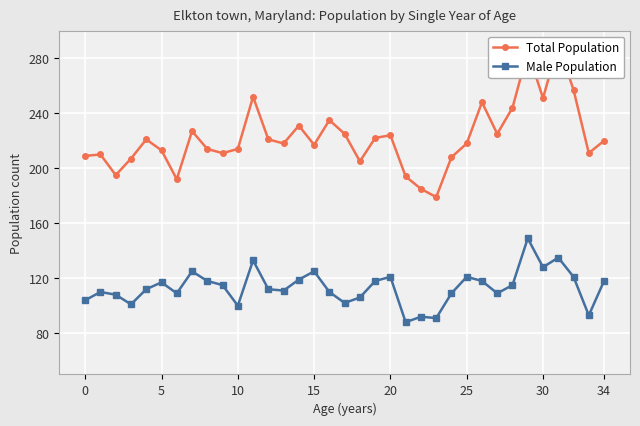

Reading left to right, list all the values displayed in this chart.

Total Population: 209	210	195	207	221	213	192	227	214	211	214	252	221	218	231	217	235	225	205	222	224	194	185	179	208	218	248	225	244	285	251	290	257	211	220
Male Population: 104	110	108	101	112	117	109	125	118	115	100	133	112	111	119	125	110	102	106	118	121	88	92	91	109	121	118	109	115	149	128	135	121	93	118